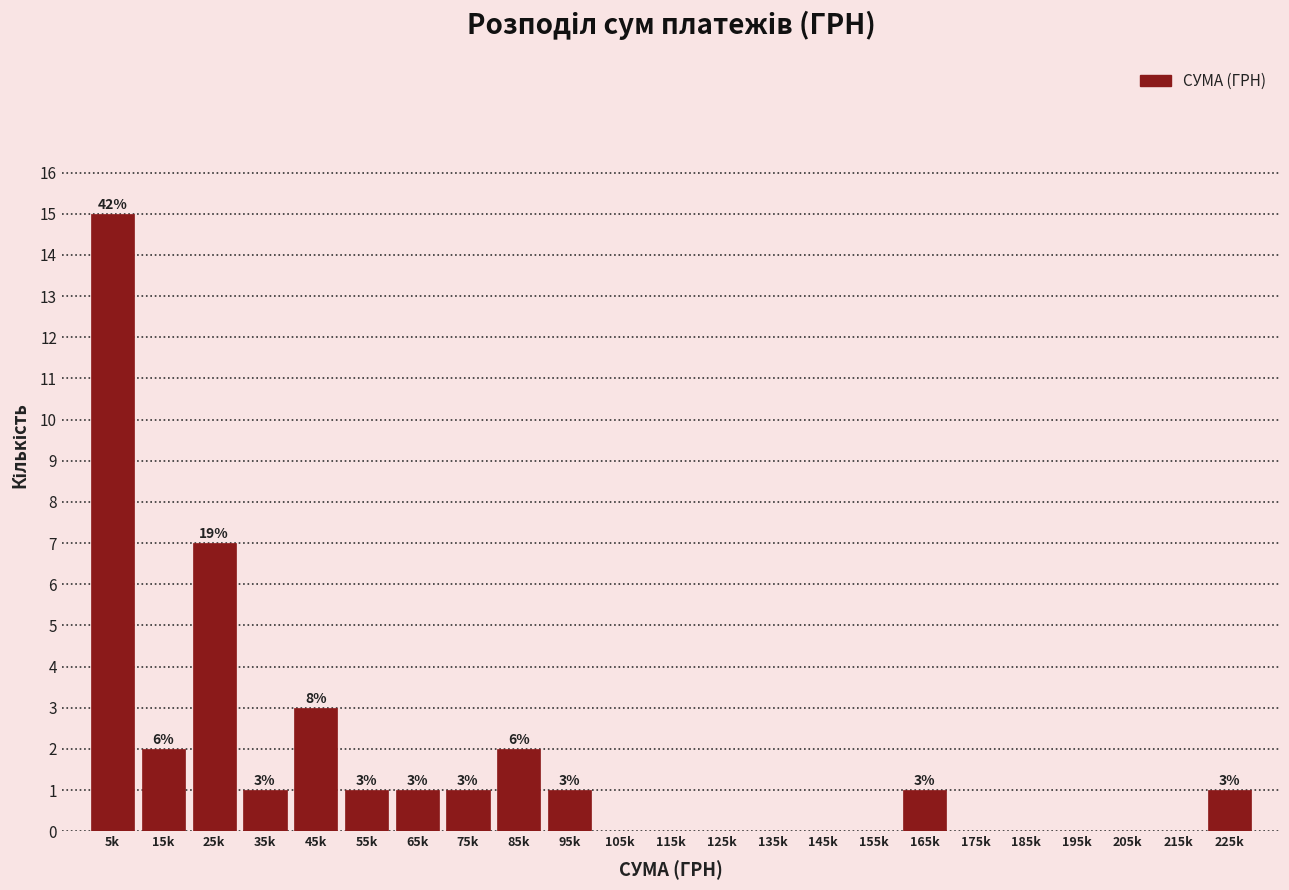

Reading left to right, what are all the values shown in this chart?

5k=15	15k=2	25k=7	35k=1	45k=3	55k=1	65k=1	75k=1	85k=2	95k=1	105k=0	115k=0	125k=0	135k=0	145k=0	155k=0	165k=1	175k=0	185k=0	195k=0	205k=0	215k=0	225k=1